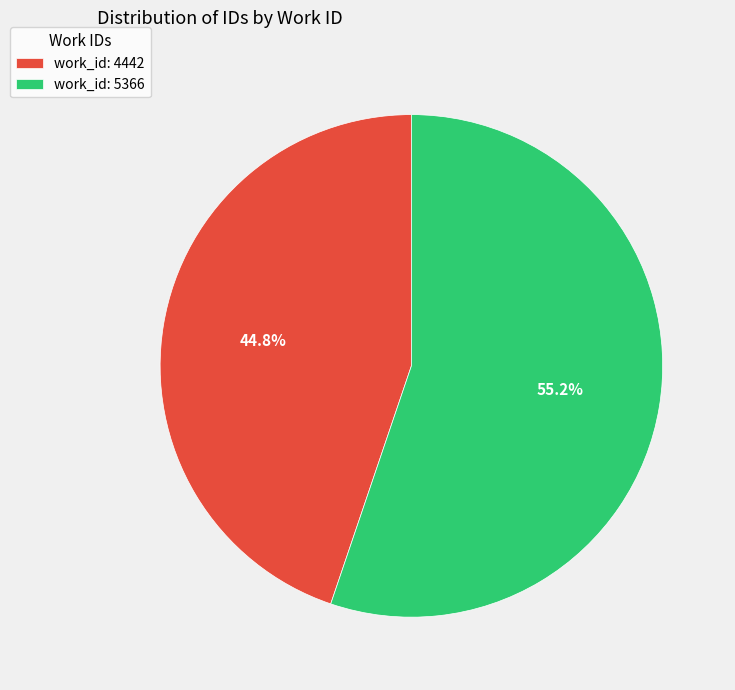

Which slice represents more than half of the pie?

work_id: 5366